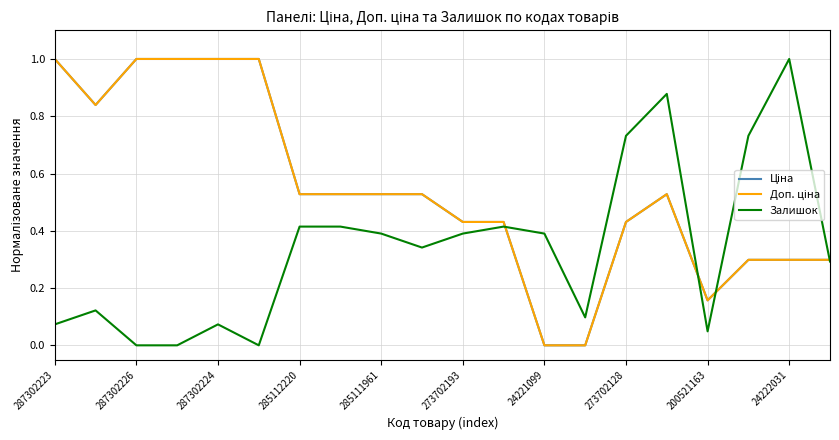

What is the greatest value displayed?

1.0